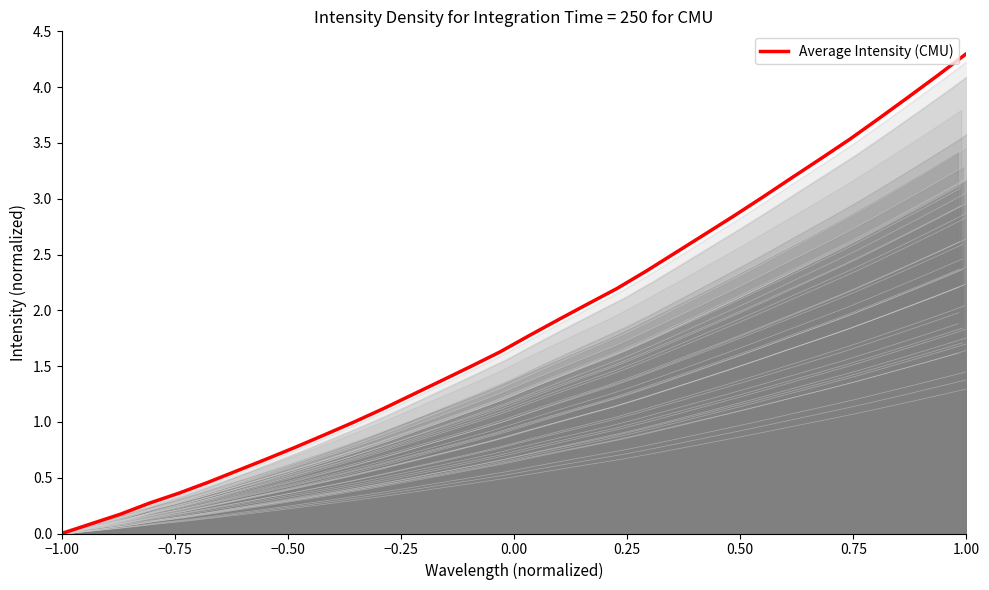

The Average Intensity (CMU) series shows 4.3 at 1.00. True or false?

True